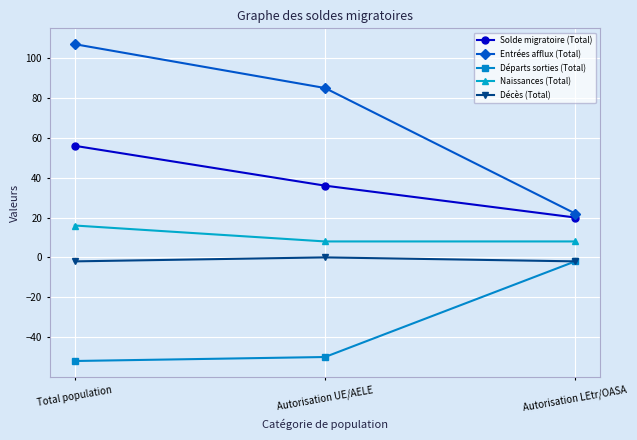

At which label is Entrées afflux (Total) closest to 64?

Autorisation UE/AELE